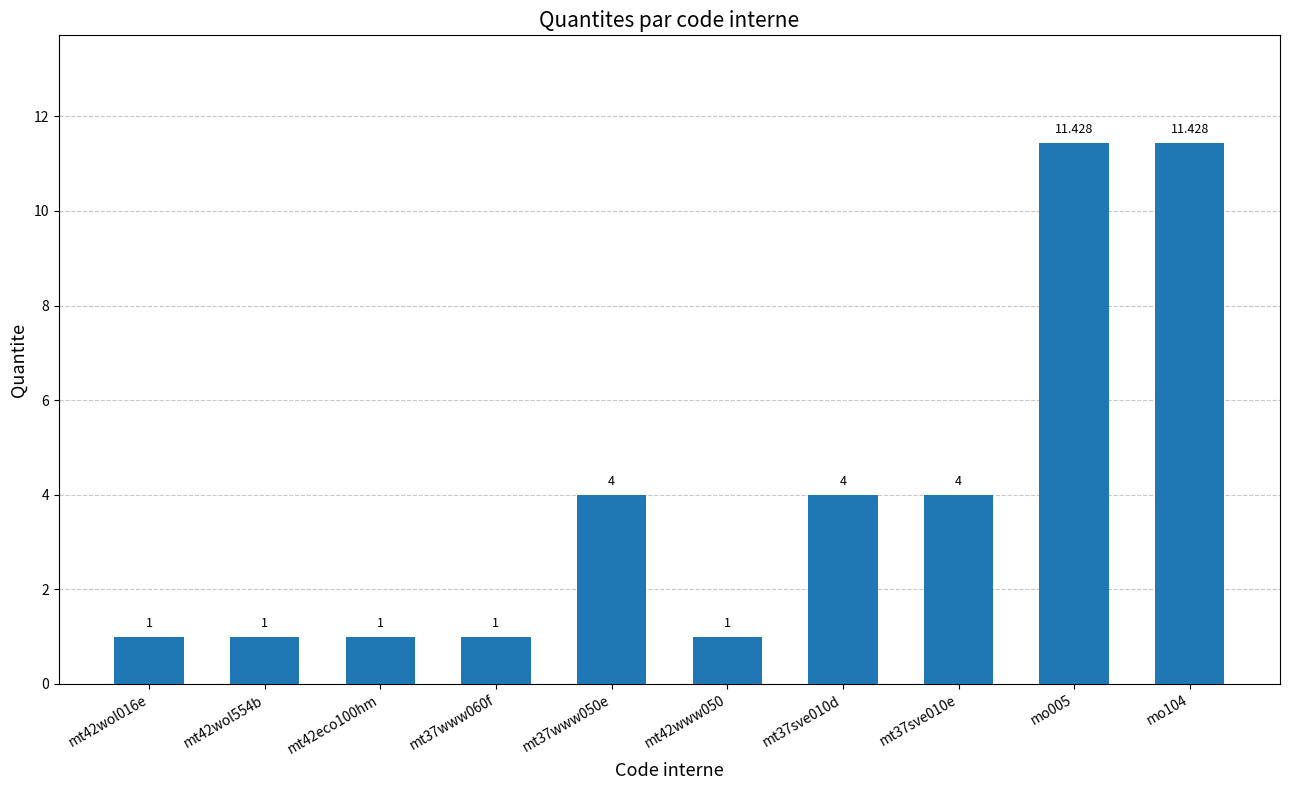

Are the bars horizontal?

No